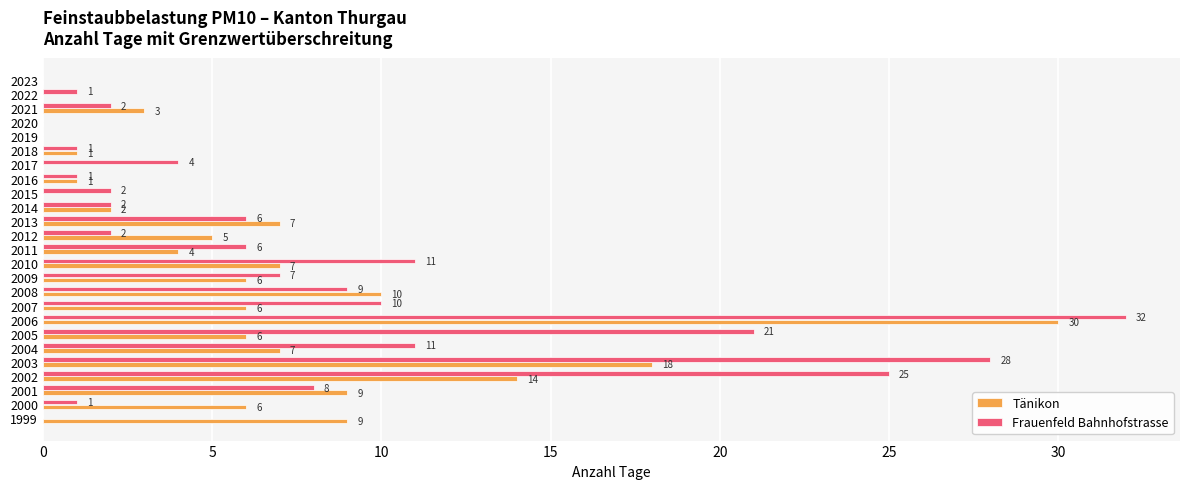

What is the highest value of the Tänikon series?

30